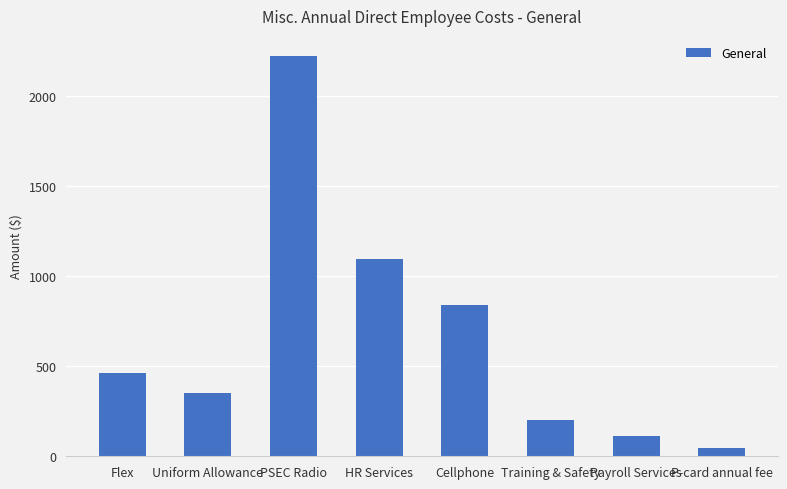

Are the bars grouped side by side (vs. stacked)?

No